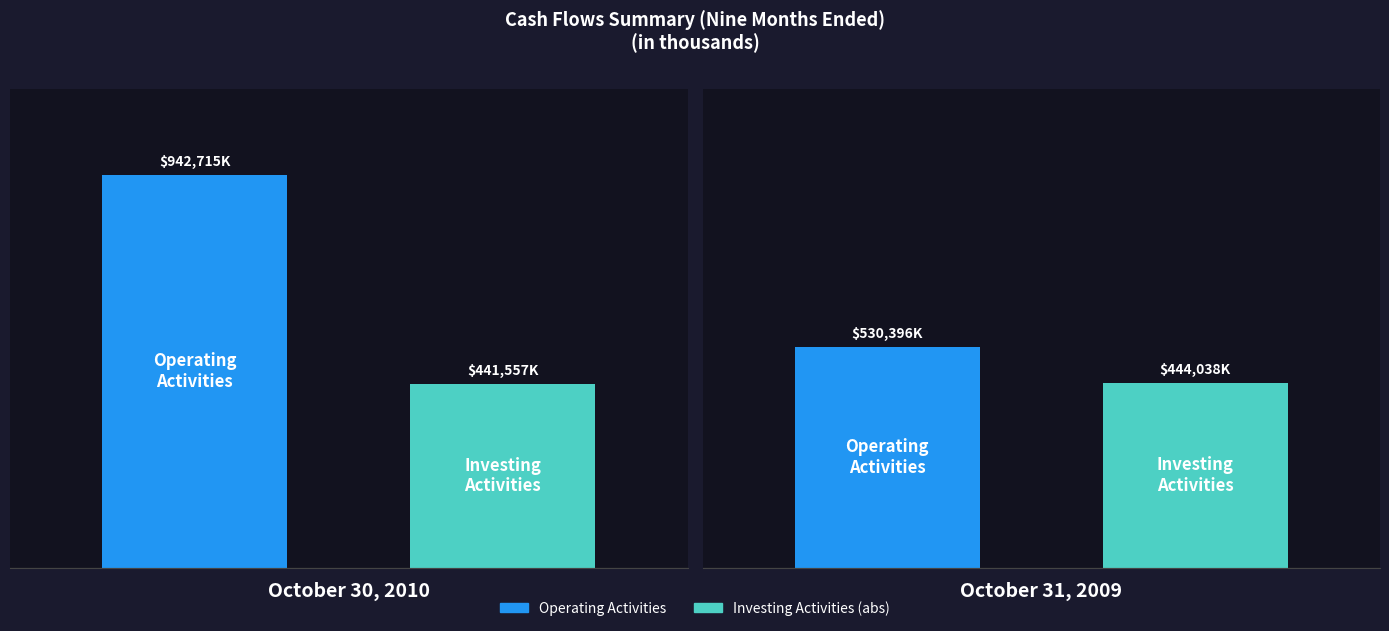

What position from the right is October 30, 2010?

2